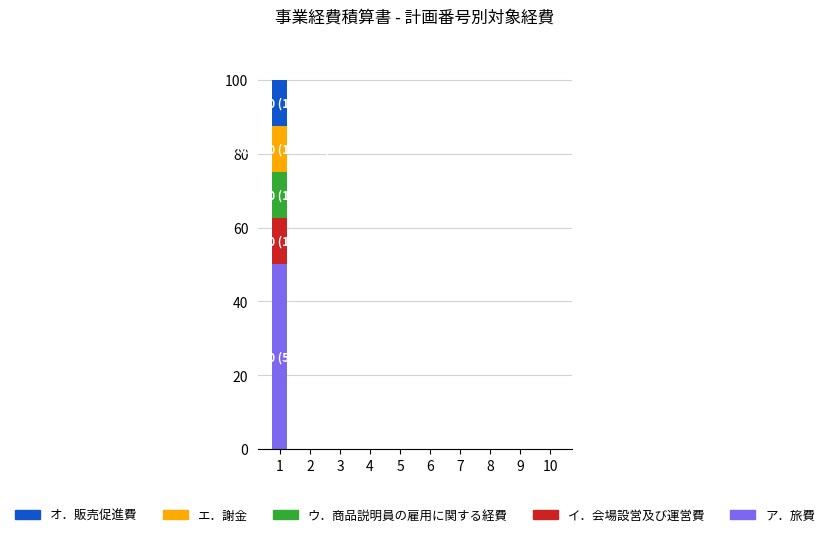

How many distinct data groups are displayed?

5